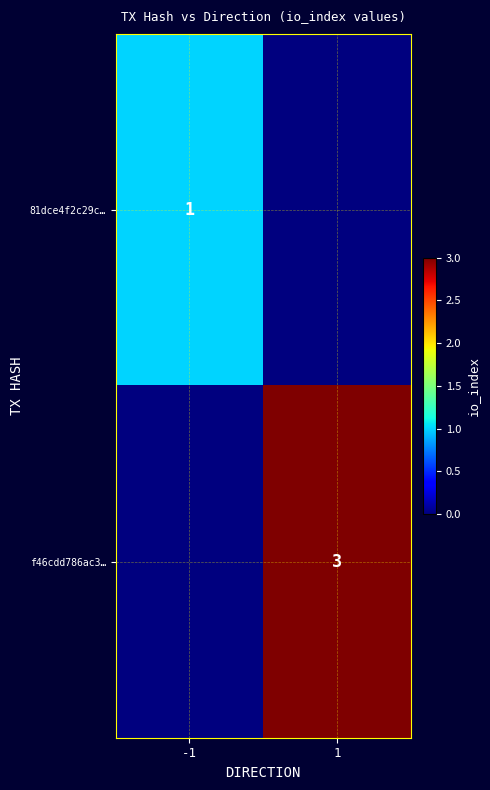

What is the greatest value displayed?

3